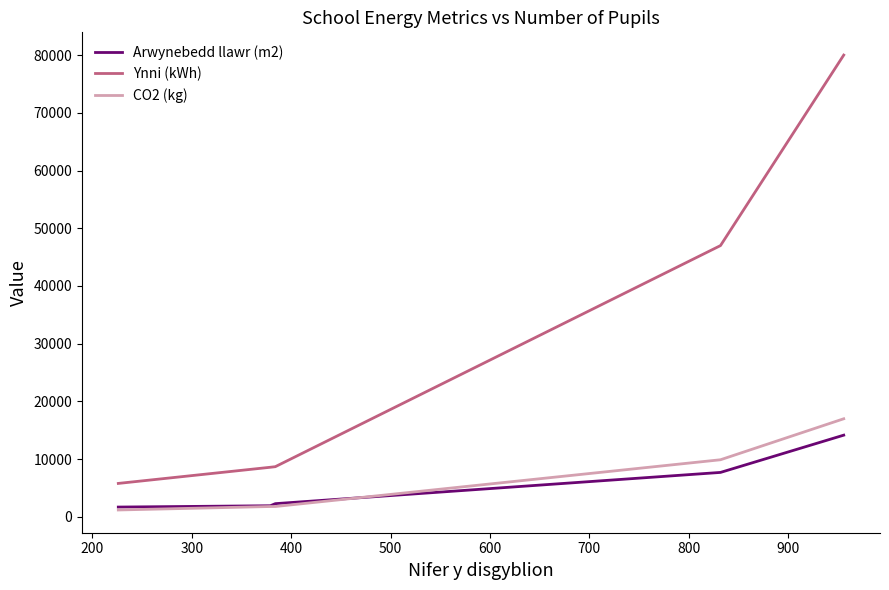

What is the maximum value shown in the chart?

80000